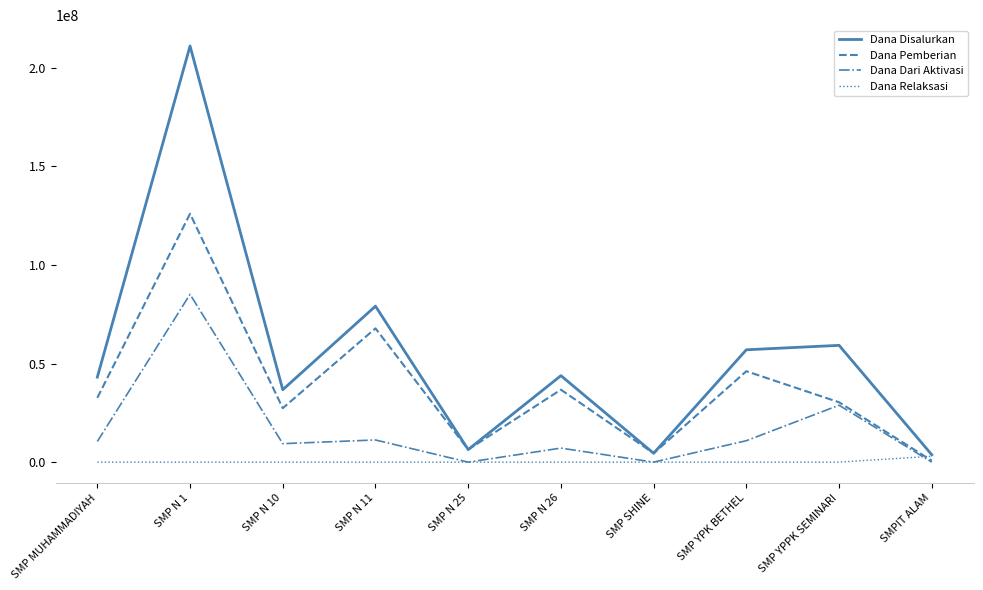

What is the difference between the highest and lowest values at SMP N 11?

79125000